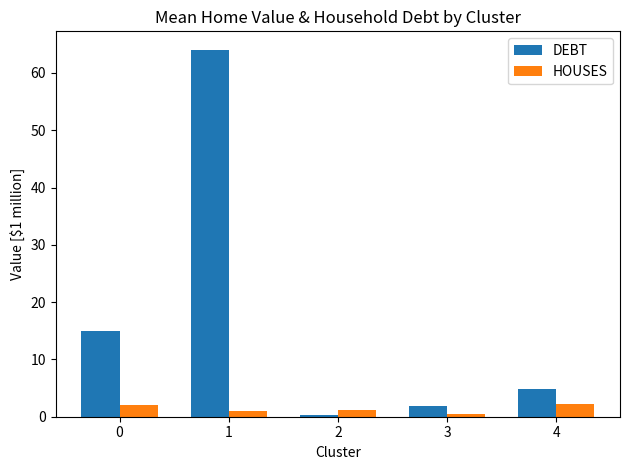

What is the value of the DEBT bar at the 5th from the left?

4.9